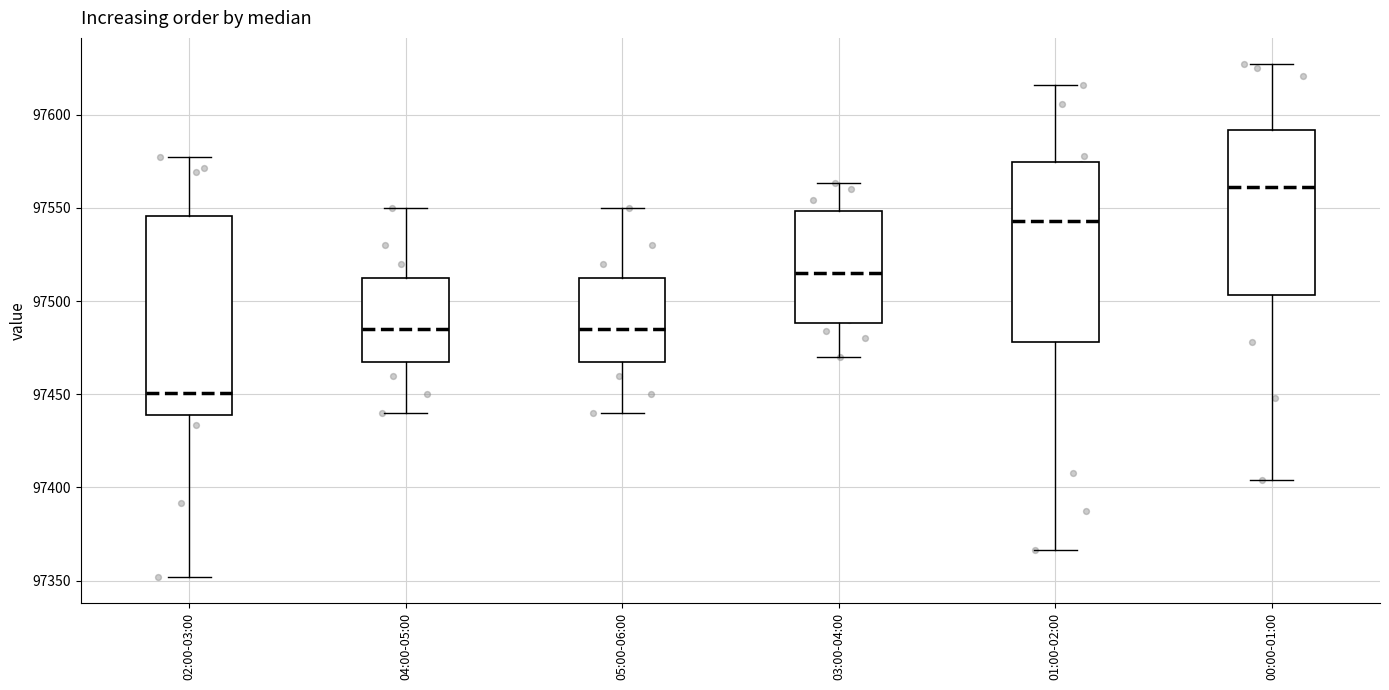

Which box's median line is the lowest?

02:00-03:00